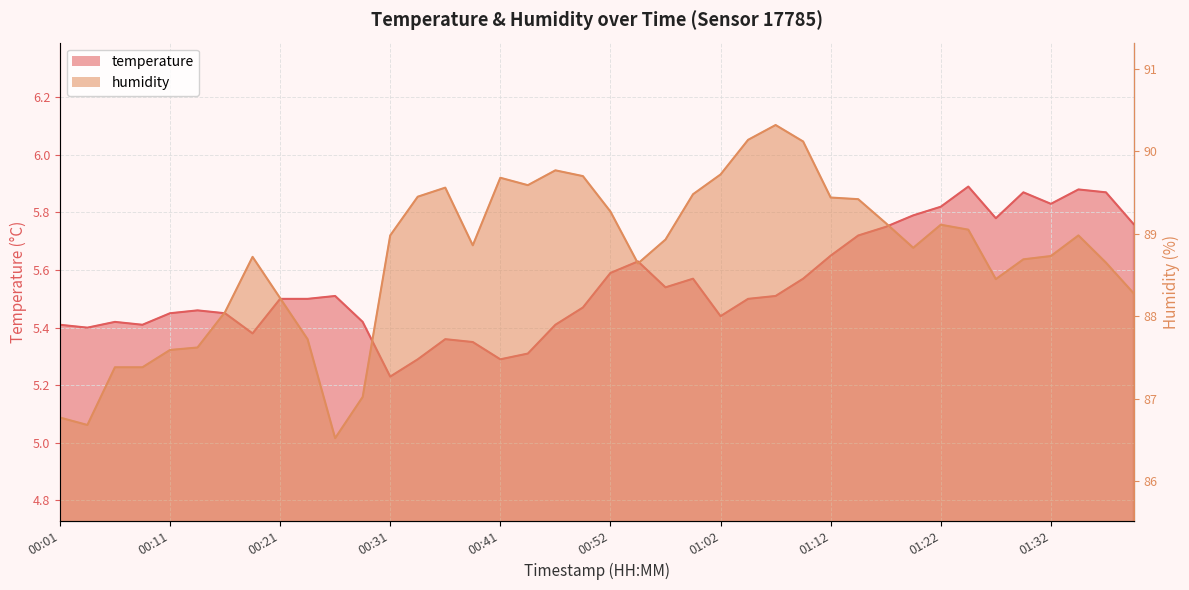

Is it true that temperature equals 5.9 at 01:25?

True